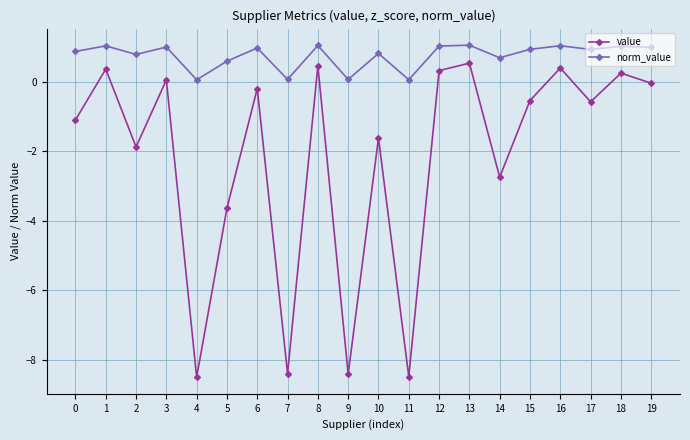

Is the value of value at 10 greater than the value of norm_value at 3?

No